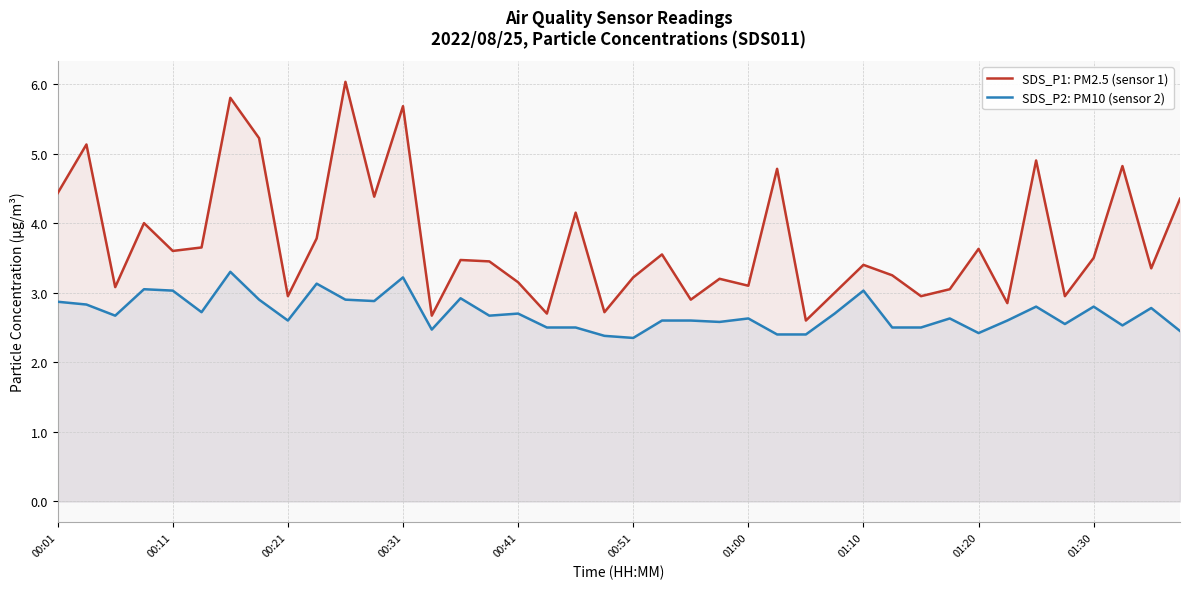

Is it true that SDS_P2: PM10 (sensor 2) equals 4.0 at 19?

False